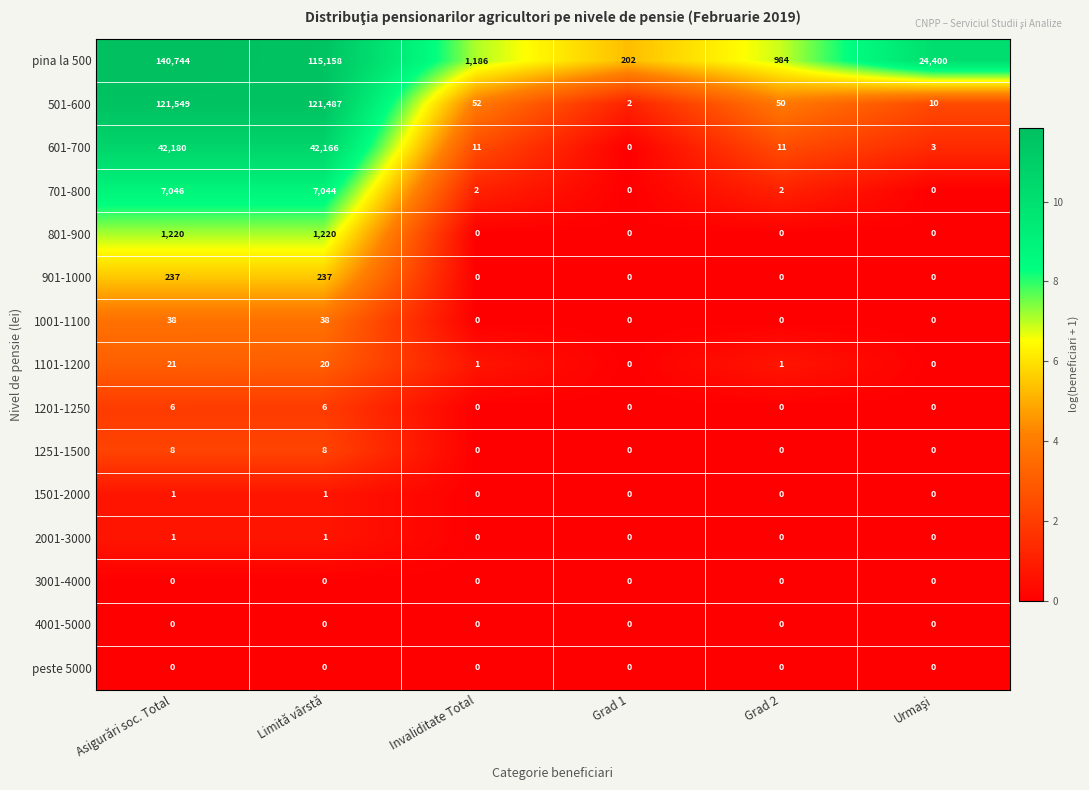

How many series are shown in this chart?

15